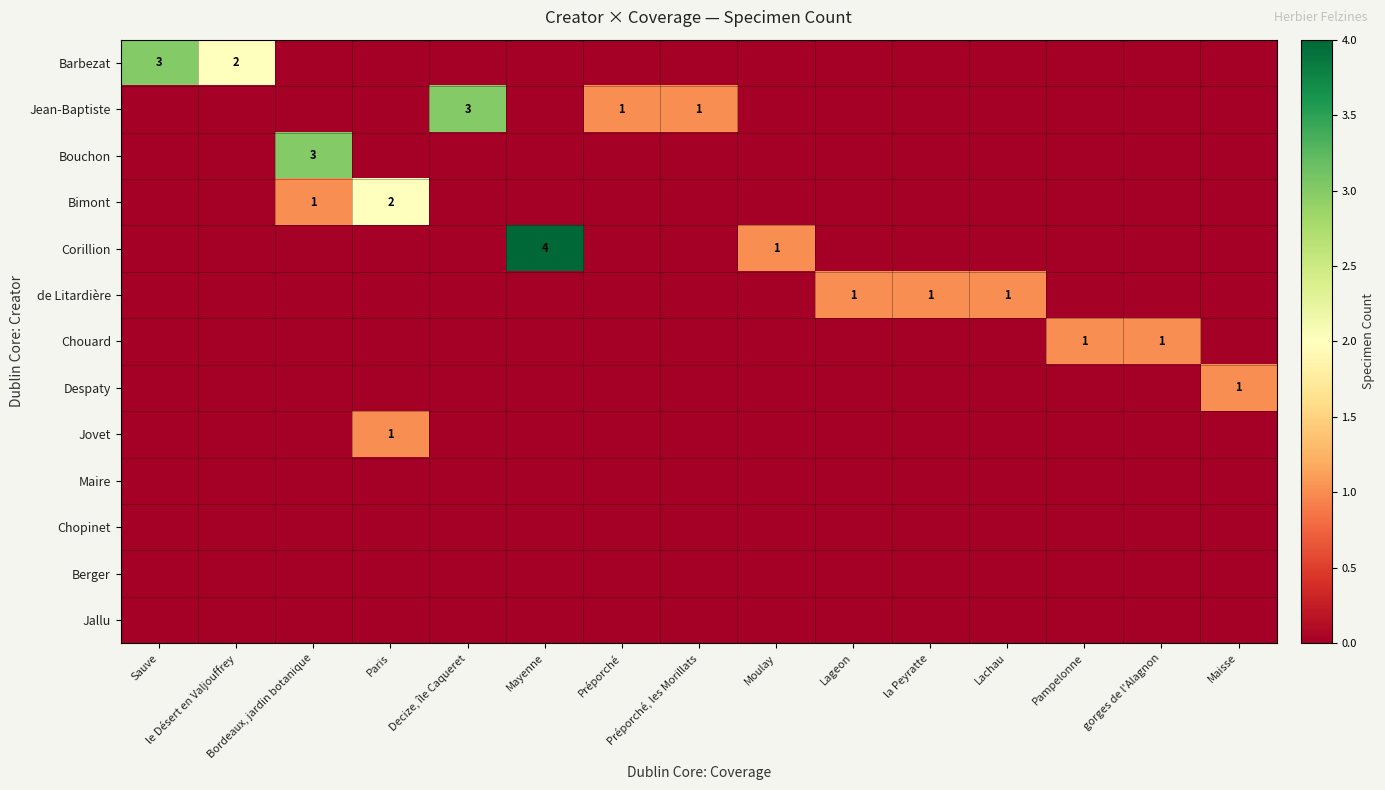

What is the difference between the Corillion values at Mayenne and Maisse?

4